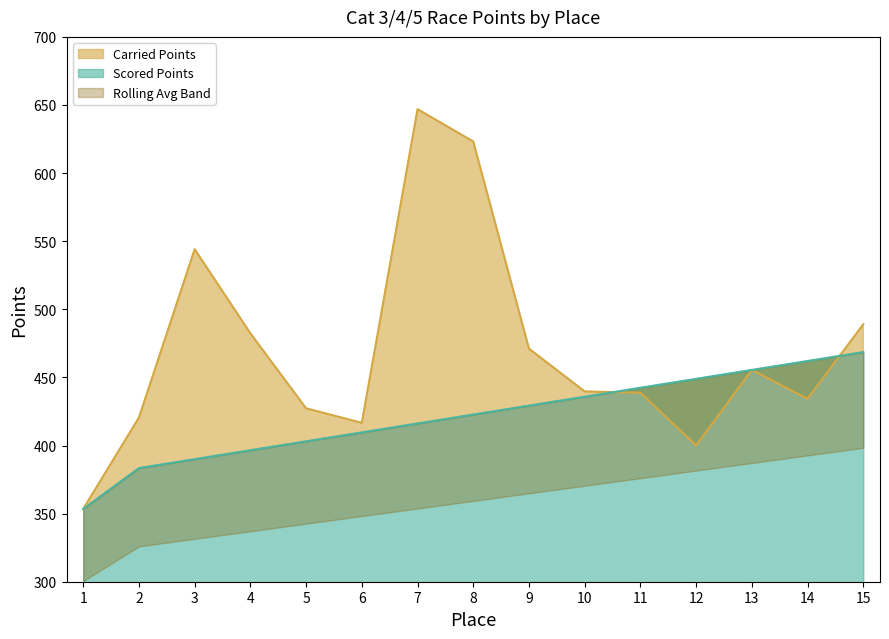

Count the number of categories in the chart.

15